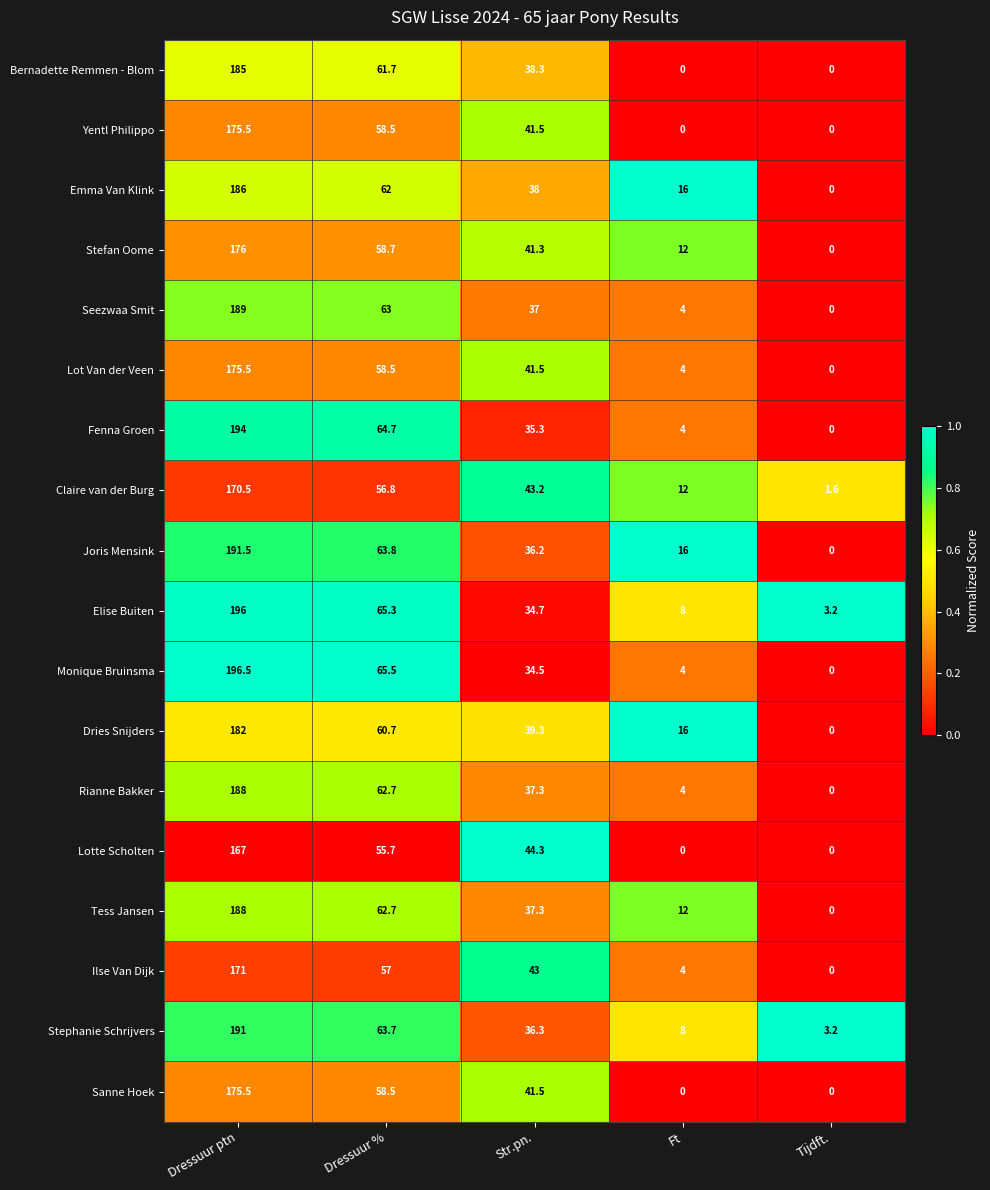

What is the sum of the Claire van der Burg values at Dressuur ptn and Str.pn.?

213.7